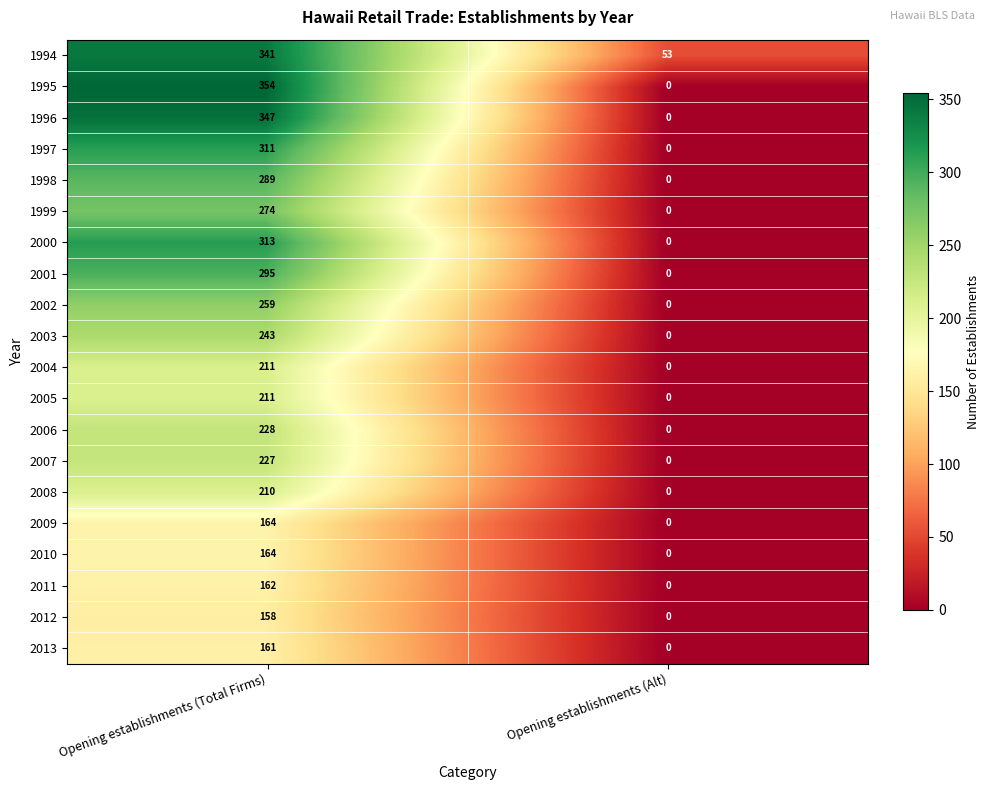

Which series has the largest range (max minus min)?

1995